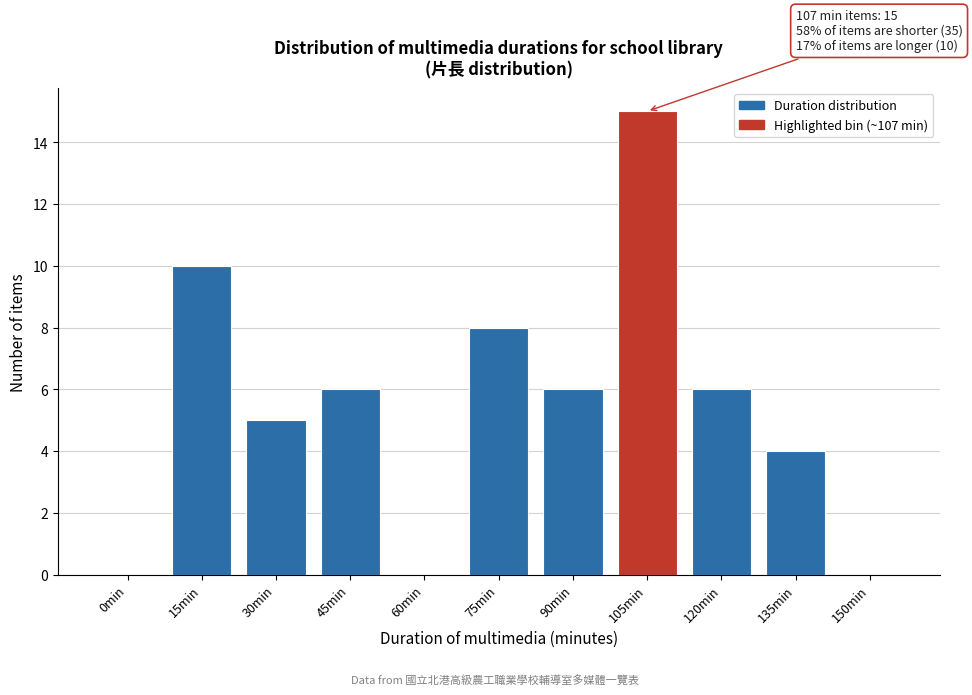

Reading left to right, extract all data points from this chart.

0min=0	15min=10	30min=5	45min=6	60min=0	75min=8	90min=6	105min=15	120min=6	135min=4	150min=0